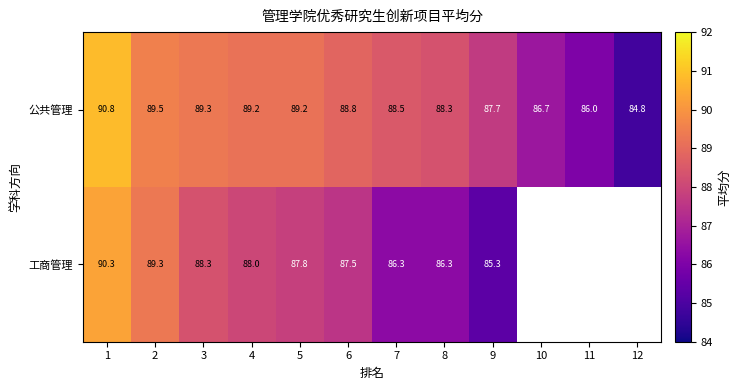

What is the approximate value of 公共管理 at 2?

89.5